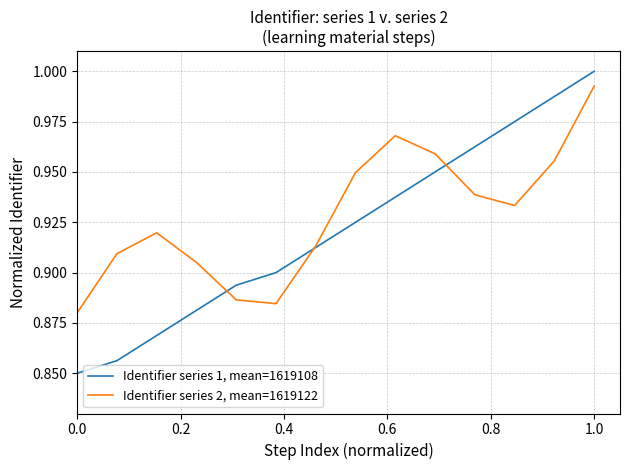

List the series in order of their peak value, highest first.

Identifier series 1, mean=1619108, Identifier series 2, mean=1619122